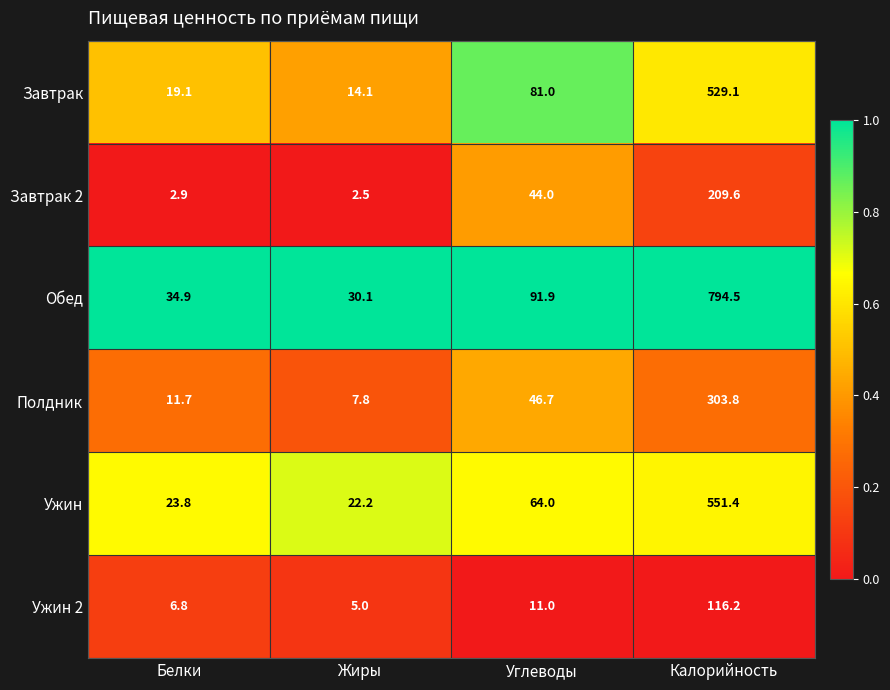

At which label is Обед closest to 412?

Углеводы